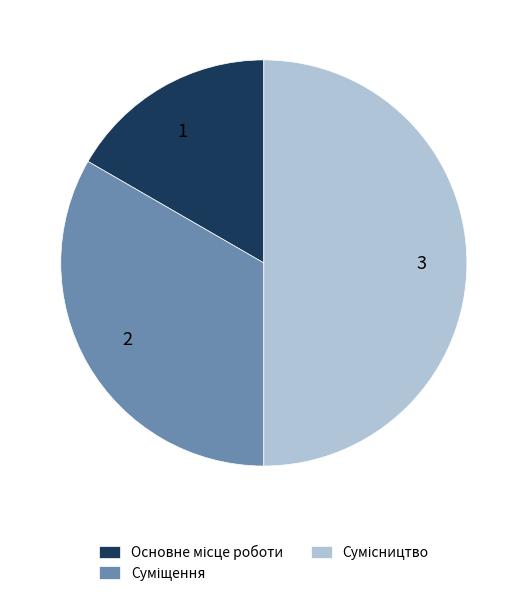

Does 2 account for over 50% of the chart?

No